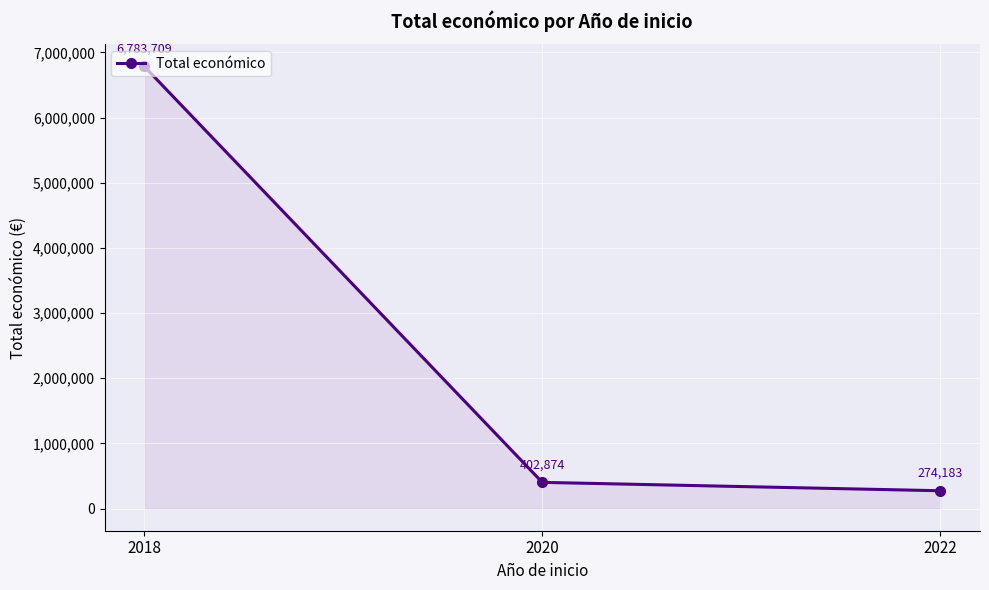

The value at 2018 is 6783709. True or false?

True